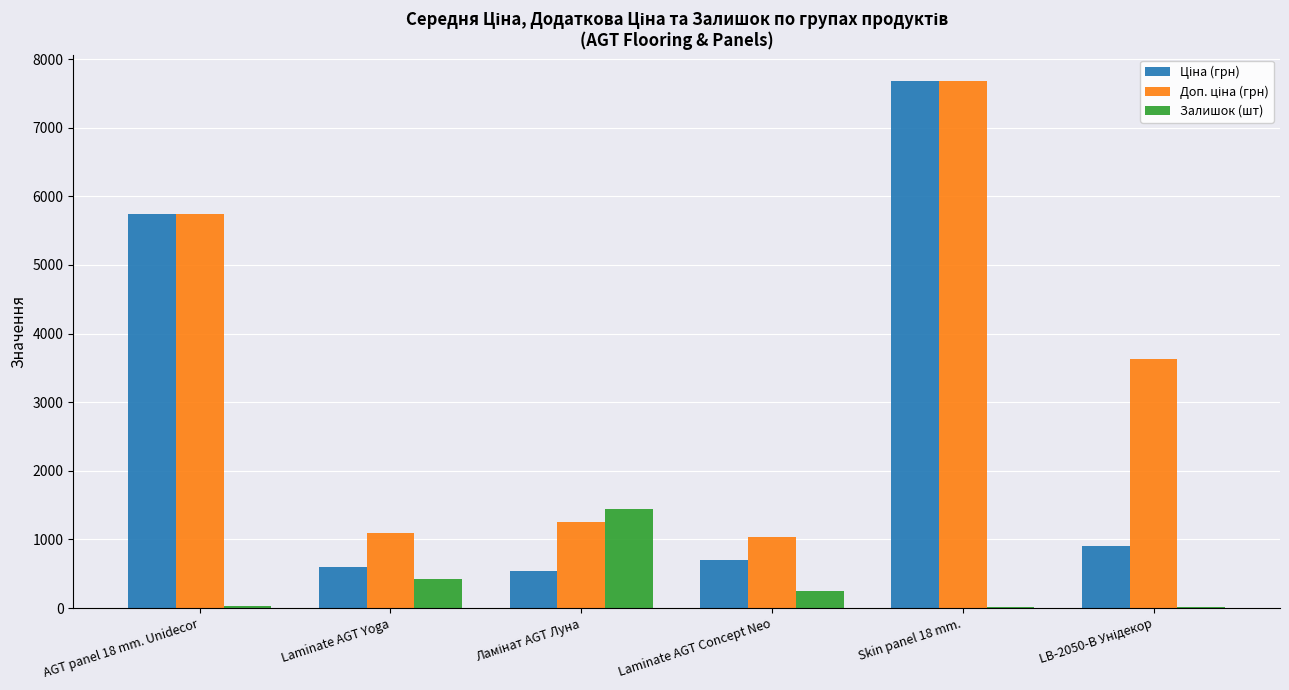

The Залишок (шт) series shows 164.1 at Laminate AGT Yoga. True or false?

False